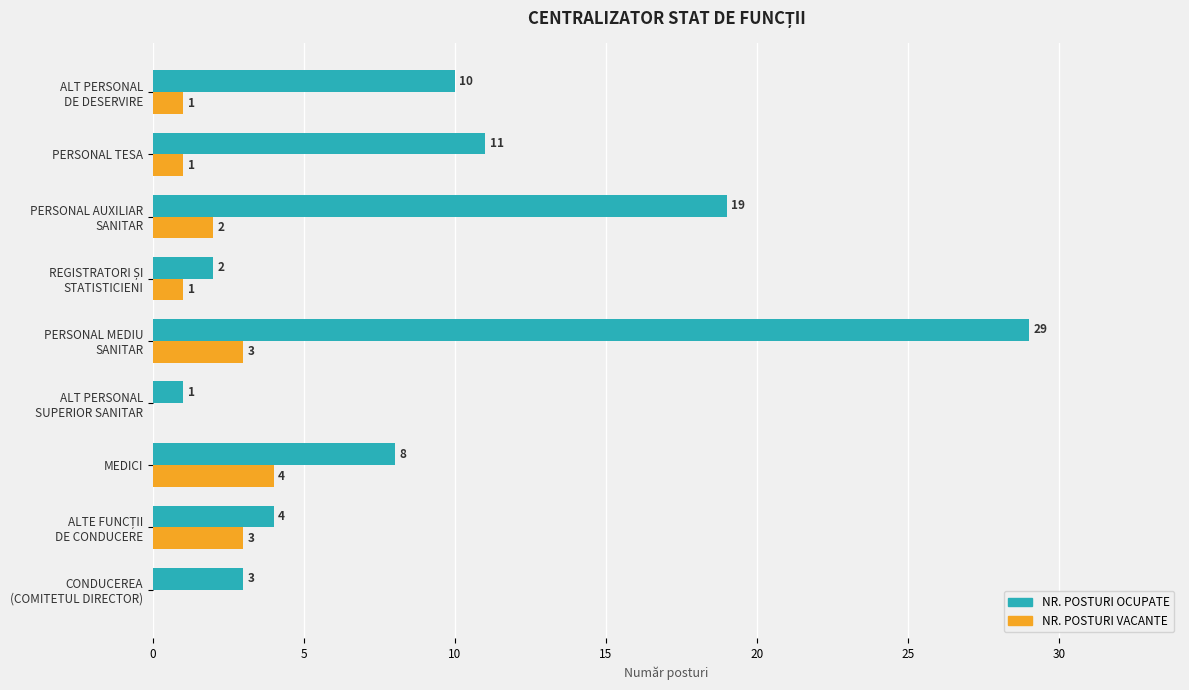

Is it true that NR. POSTURI VACANTE equals 1 at PERSONAL TESA?

True